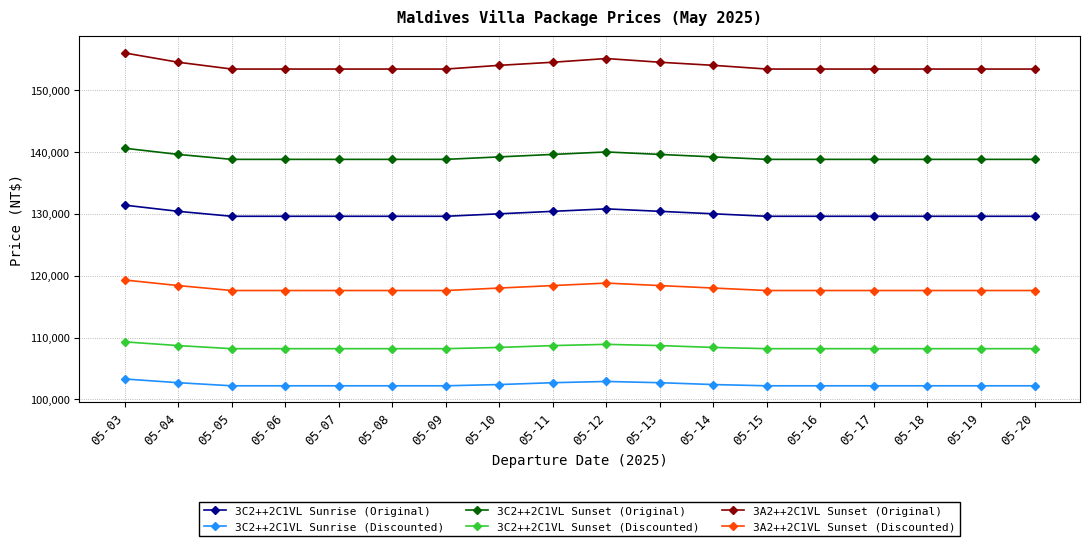

What is the sum of all 3C2++2C1VL Sunset (Original) values?

2504600